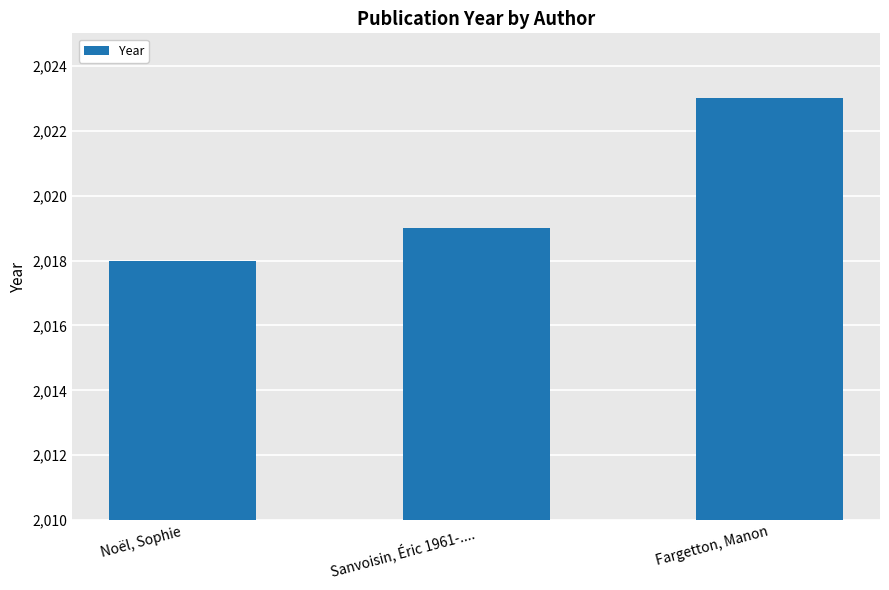

What is the change in value from Noël, Sophie to Fargetton, Manon?

+5